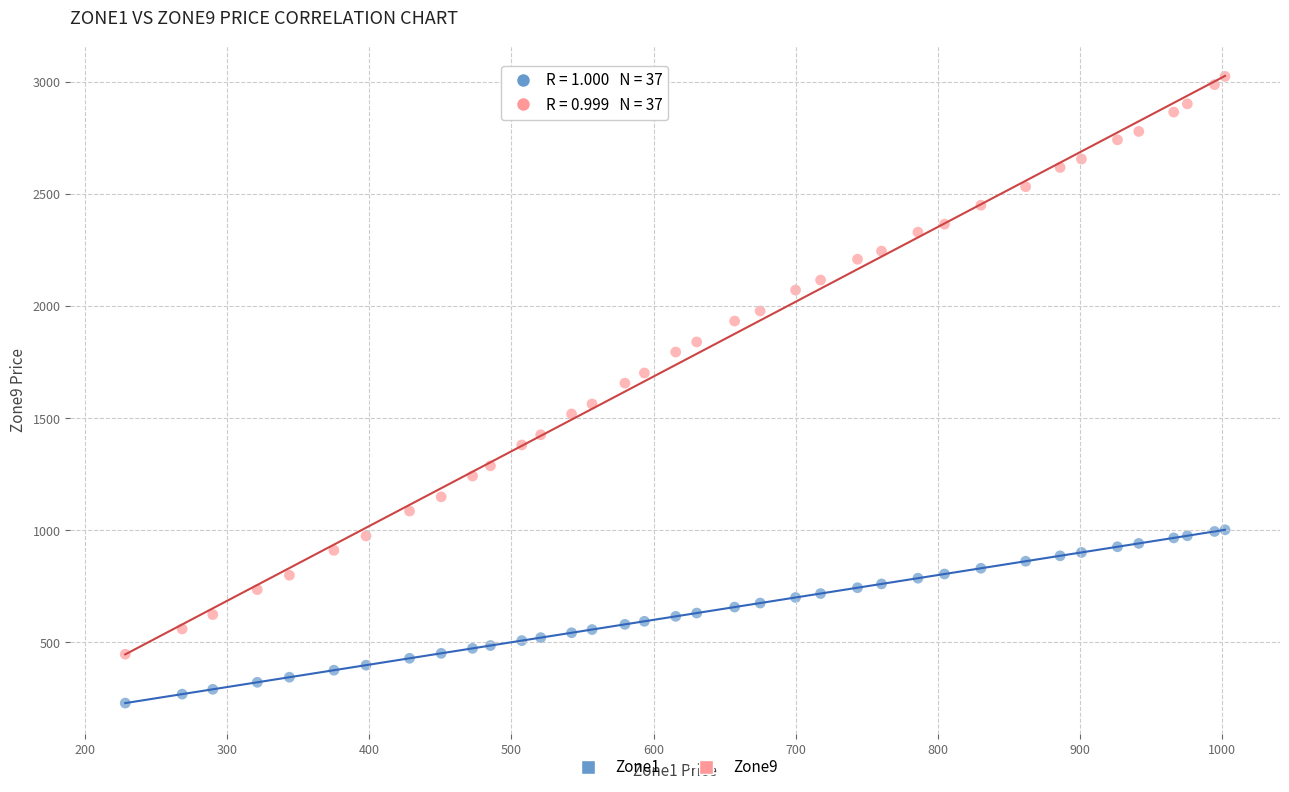

Which series has the largest Y range (max minus min)?

Zone9